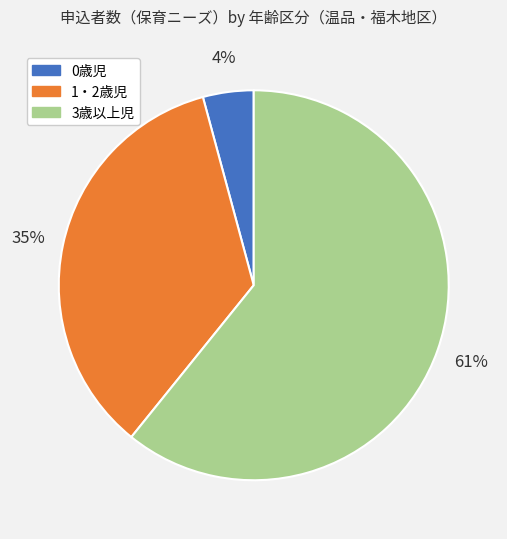

How many segments does this pie chart have?

3